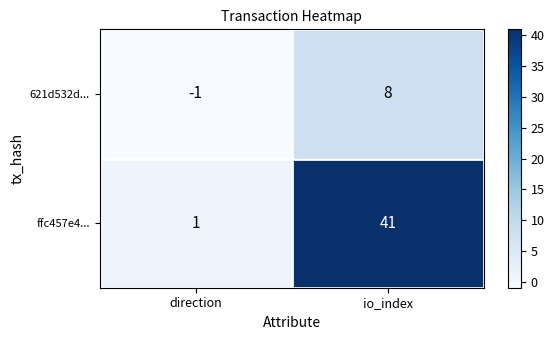

At which category does the chart reach its peak across all series?

io_index